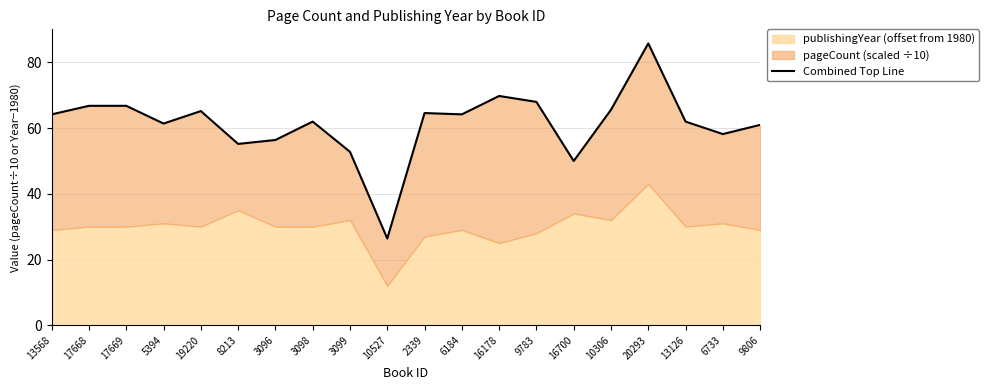

Reading right to left, extract all data points from this chart.

9806=61.0	6733=58.2	13126=62.0	20293=85.8	10306=65.6	16700=50.0	9783=68.0	16178=69.8	6184=64.2	2339=64.6	10527=26.4	3099=52.8	3098=62.0	3096=56.4	8213=55.2	19220=65.2	5394=61.4	17669=66.8	17668=66.8	13568=64.2